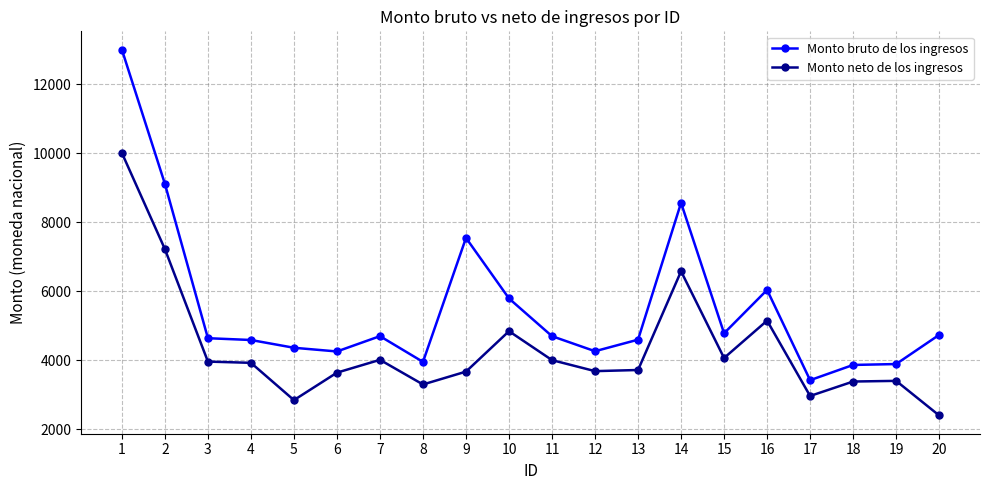

At which label is Monto neto de los ingresos closest to 6203?

14